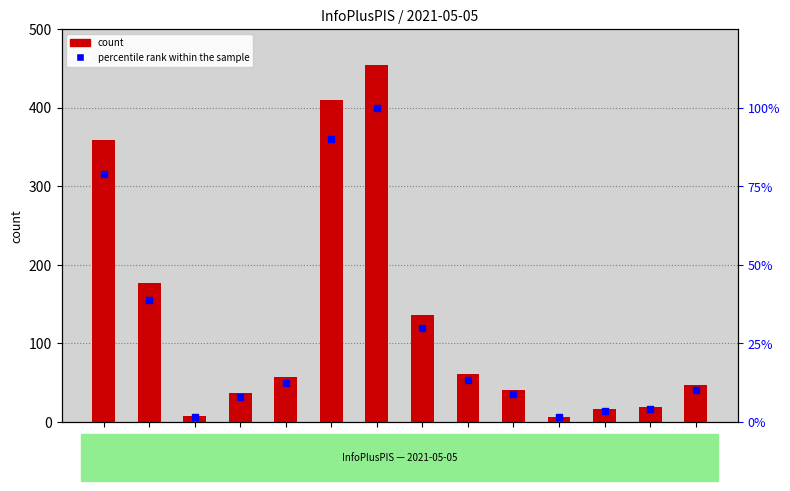

Is the value of count at 15:00 greater than the value of percentile rank within the sample at 05:00?

Yes